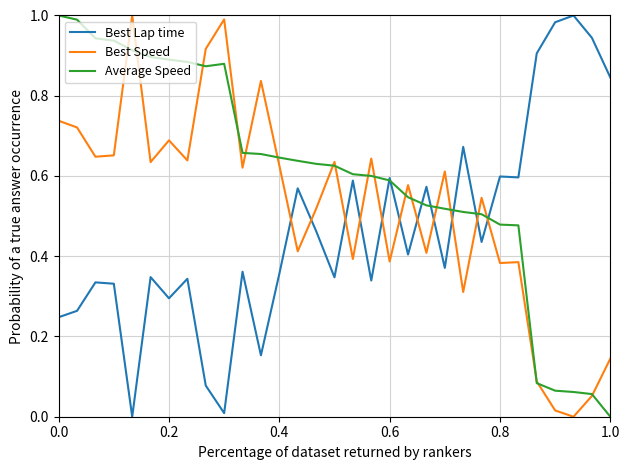

How many times do Best Speed and Best Lap time cross each other?

11